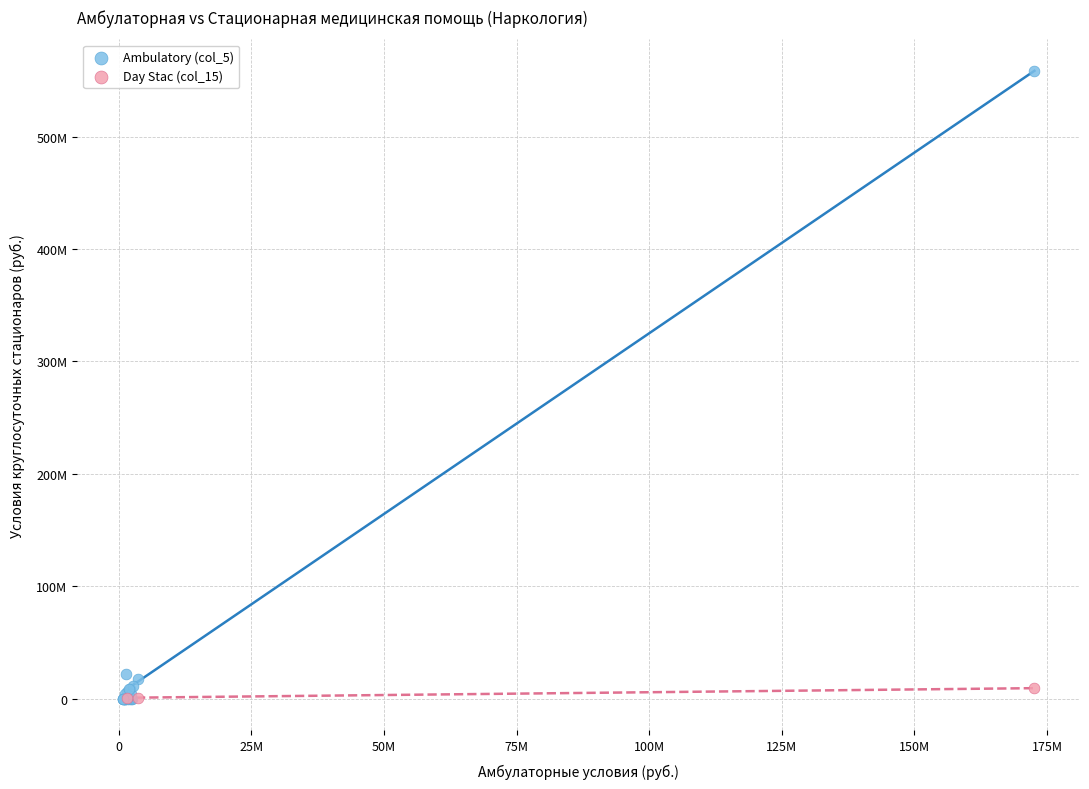

What are all the series names shown in the legend?

Ambulatory (col_5), Day Stac (col_15)